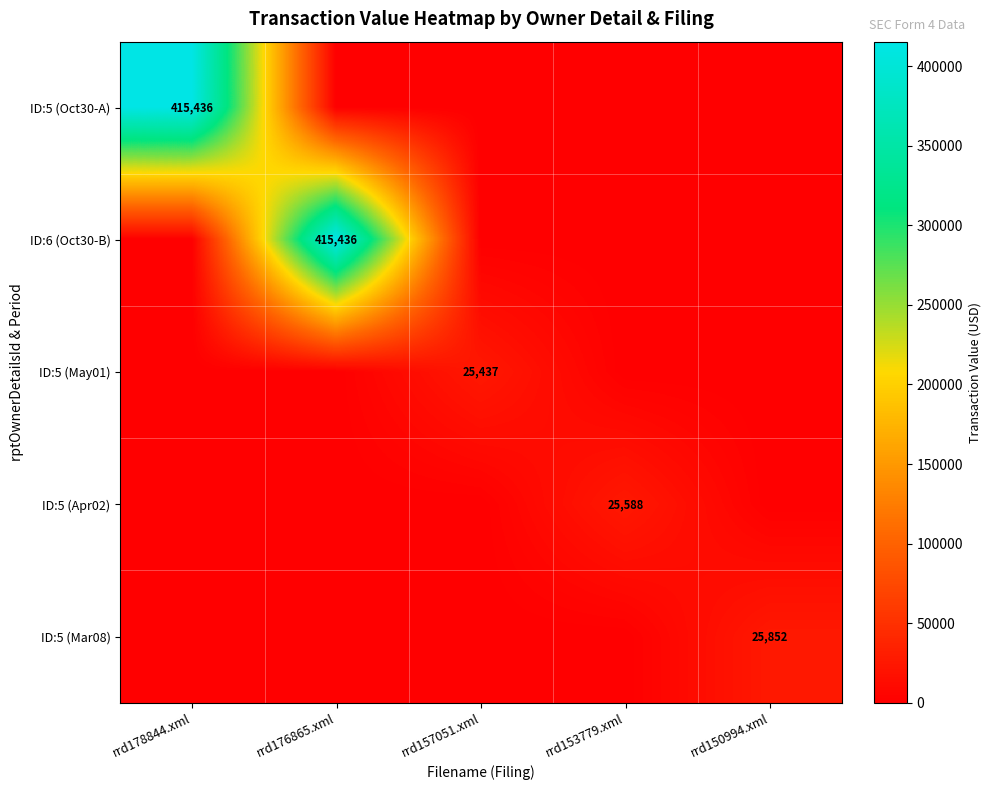

At rrd178844.xml, list the series in order from smallest to largest.

ID:6 (Oct30-B), ID:5 (May01), ID:5 (Apr02), ID:5 (Mar08), ID:5 (Oct30-A)